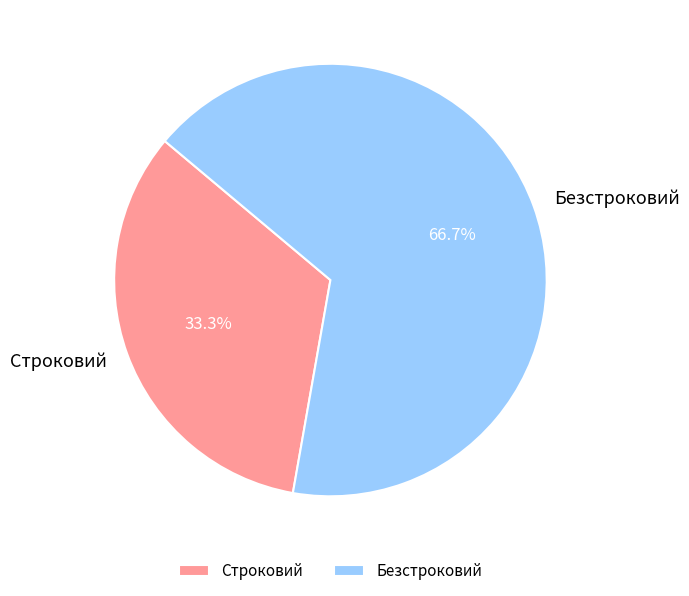

To the nearest percent, what percentage of the pie is Безстроковий?

67%